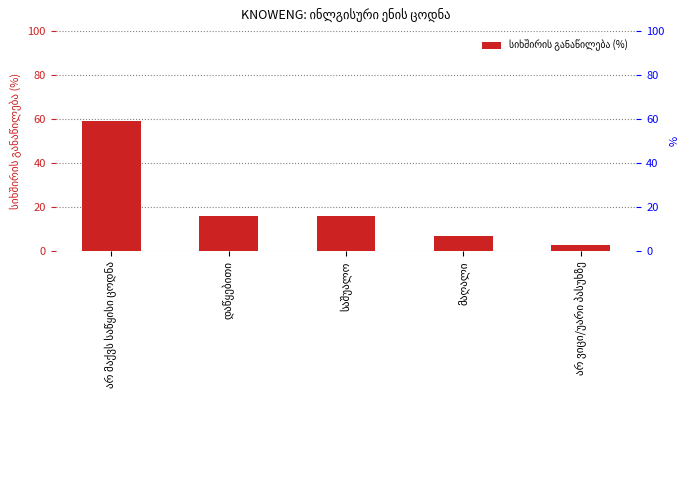

What is the difference between the values at საშუალო and არ მაქვს საწყისი ცოდნა?

43